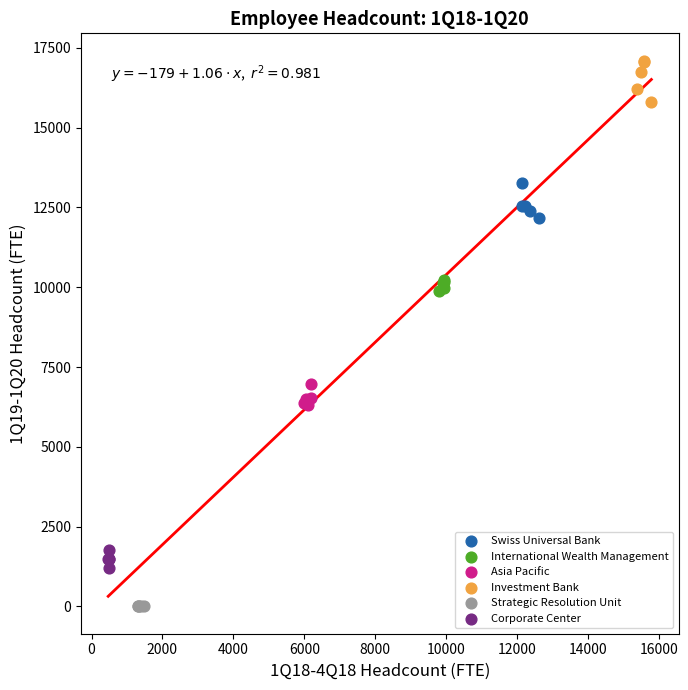

Which series contains the highest Y value?

Investment Bank